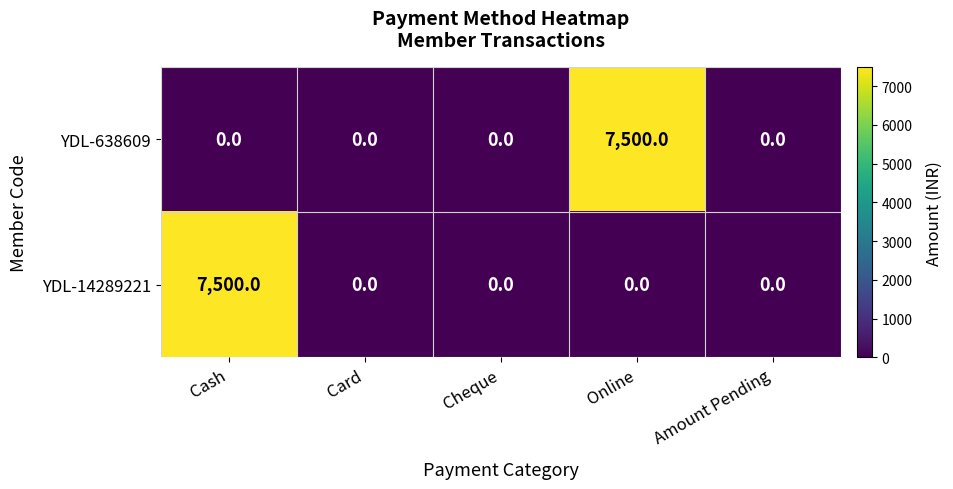

Rank the series at Online from highest to lowest value.

YDL-638609, YDL-14289221